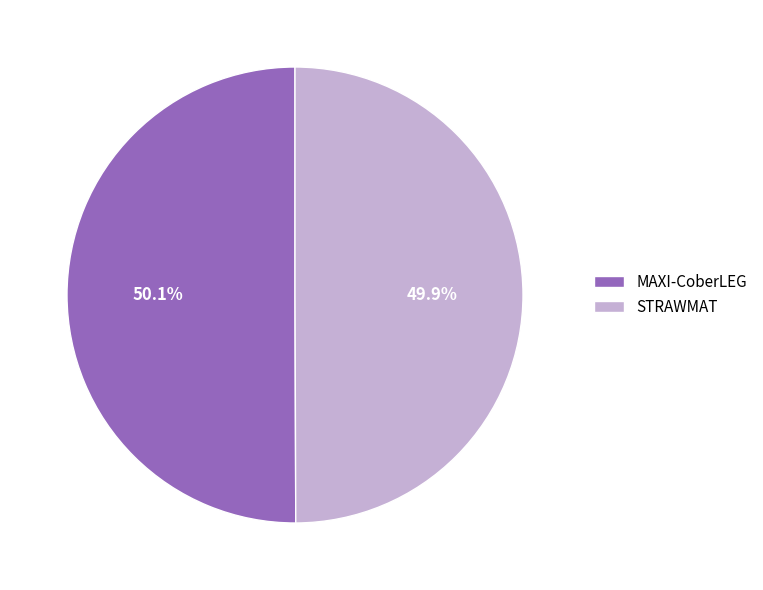

To the nearest percent, what is the average slice percentage?

50%